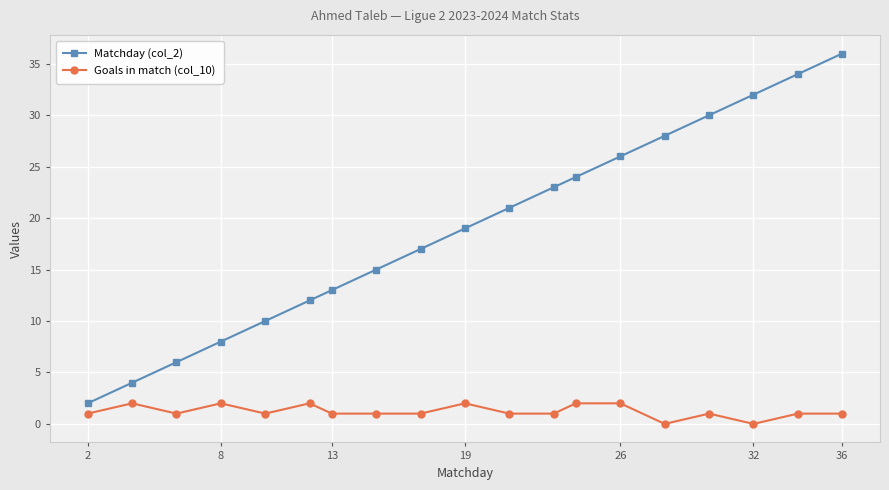

Which series has the largest total across all categories?

Matchday (col_2)